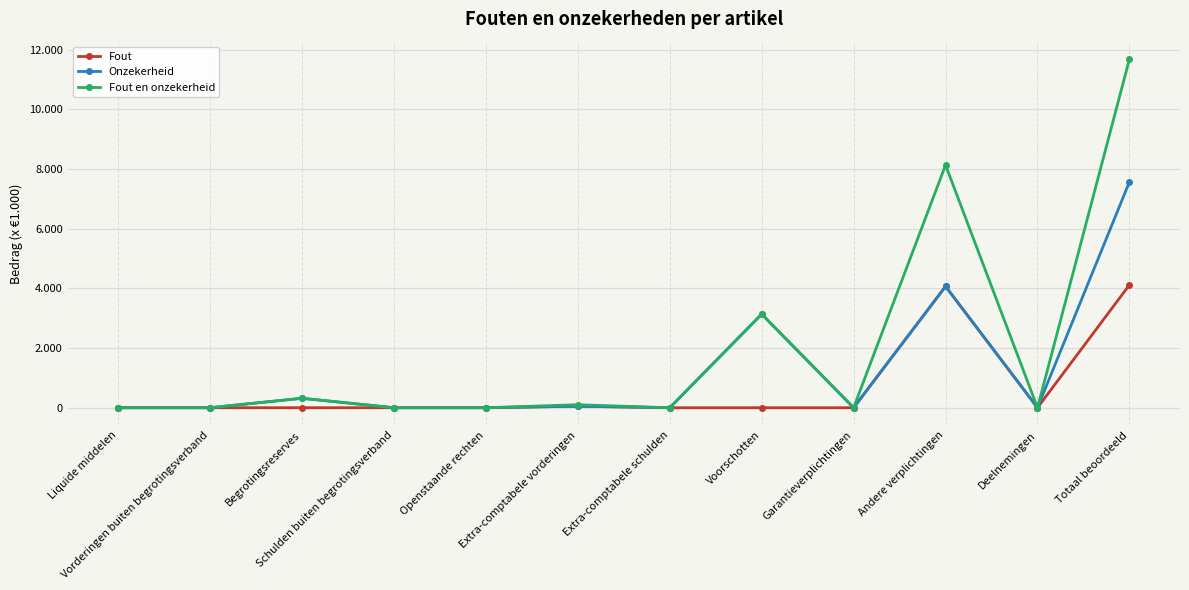

Does the chart have visible grid lines?

Yes